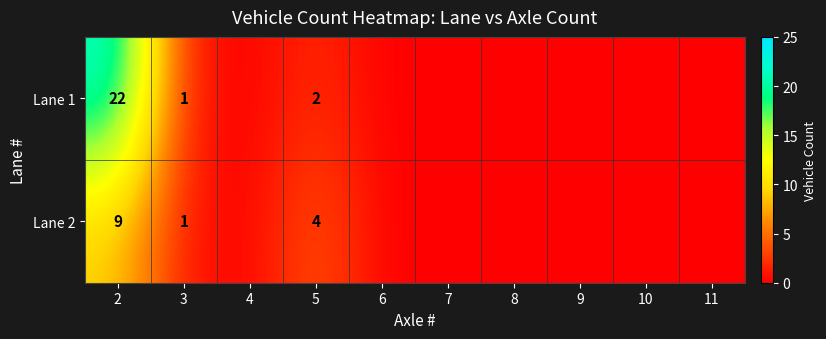

What is the maximum value shown in the chart?

22